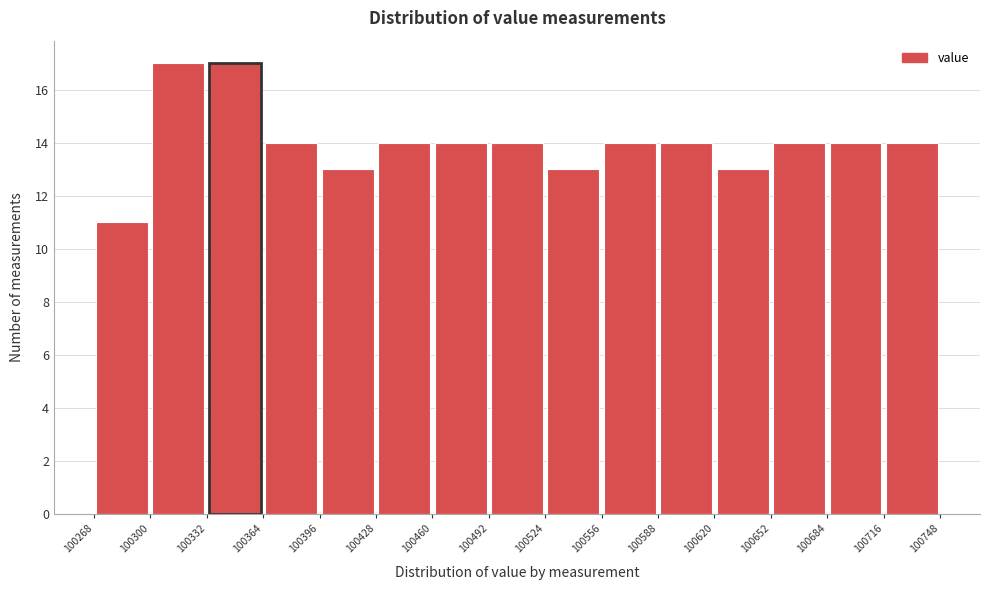

Reading left to right, list every bar in this chart as the range it spans on the x-axis followed by its height. The values are not printed on the chart, so give them approximately, as read against the axis.

100268 to 100300: 11
100300 to 100332: 17
100332 to 100364: 17
100364 to 100396: 14
100396 to 100428: 13
100428 to 100460: 14
100460 to 100492: 14
100492 to 100524: 14
100524 to 100556: 13
100556 to 100588: 14
100588 to 100620: 14
100620 to 100652: 13
100652 to 100684: 14
100684 to 100716: 14
100716 to 100748: 14